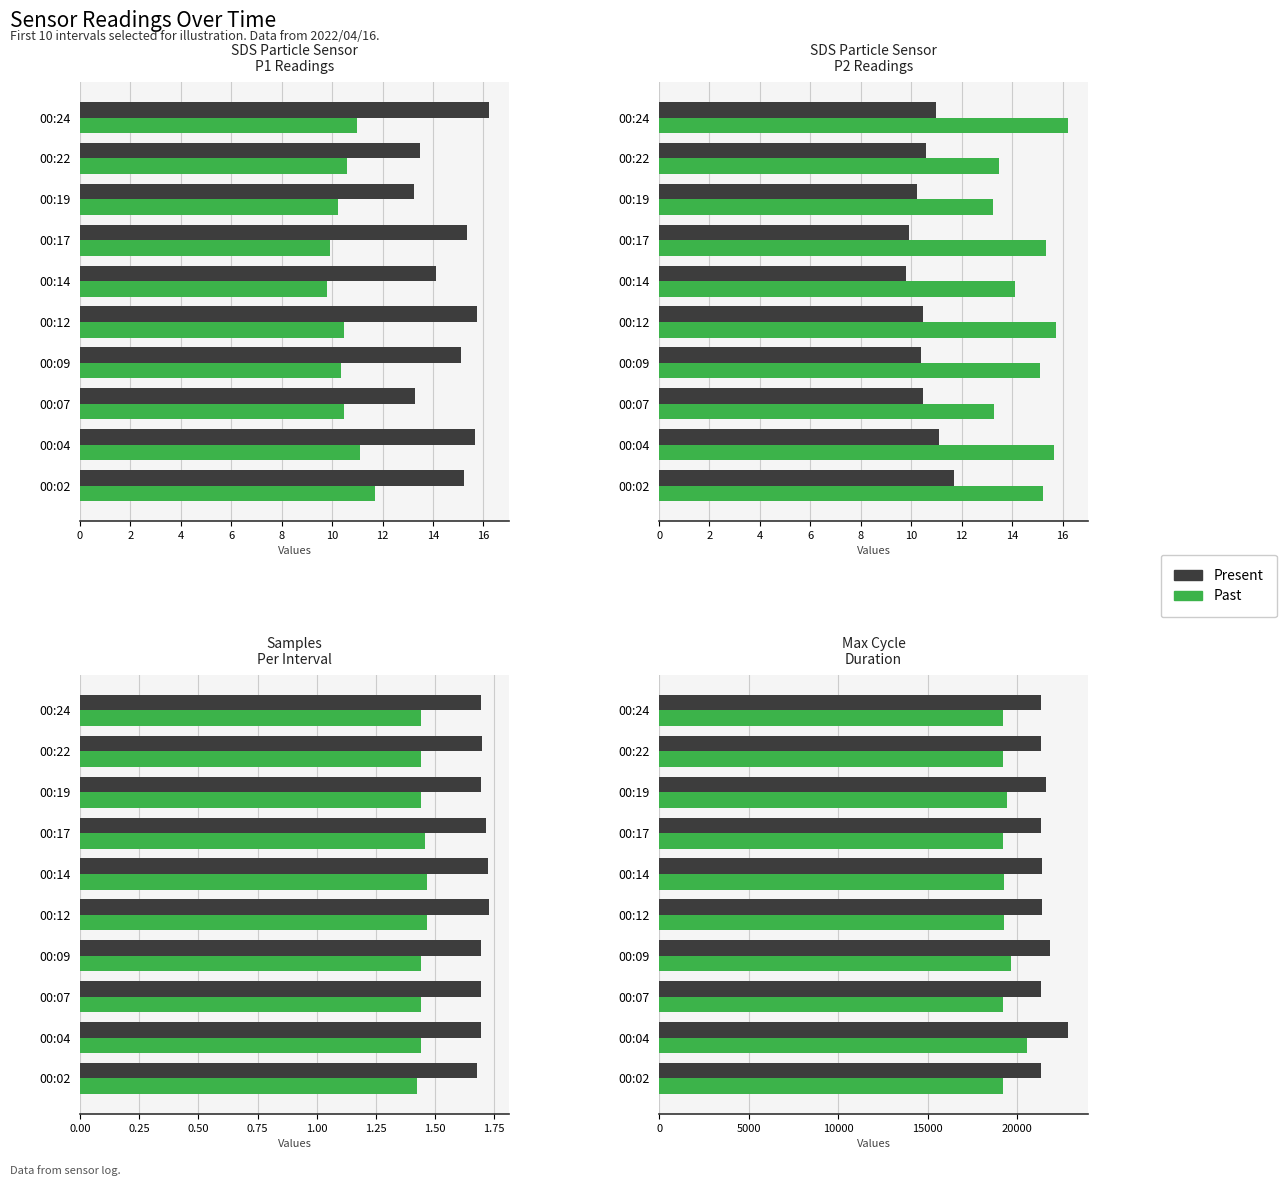

How many groups of bars are there?

10